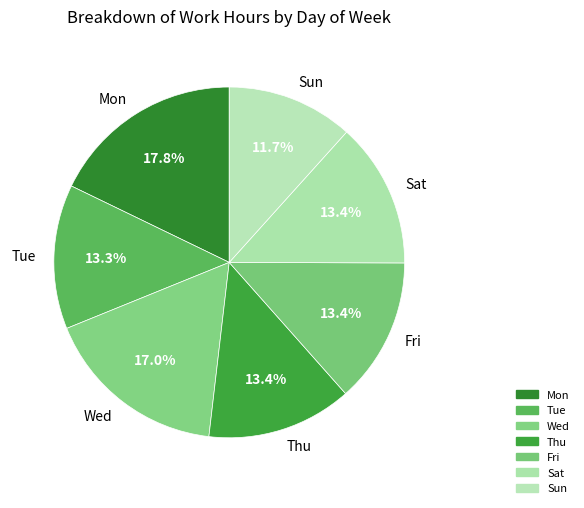

Count the number of slices in the pie.

7